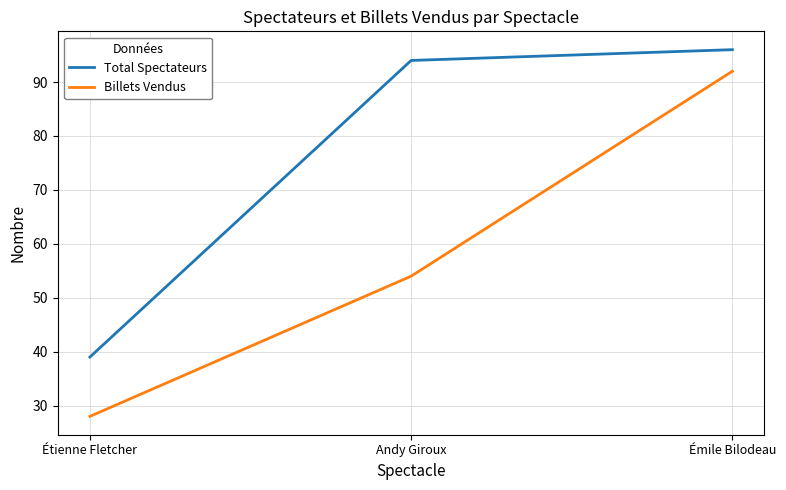

Is this an area chart (filled region under the line)?

No